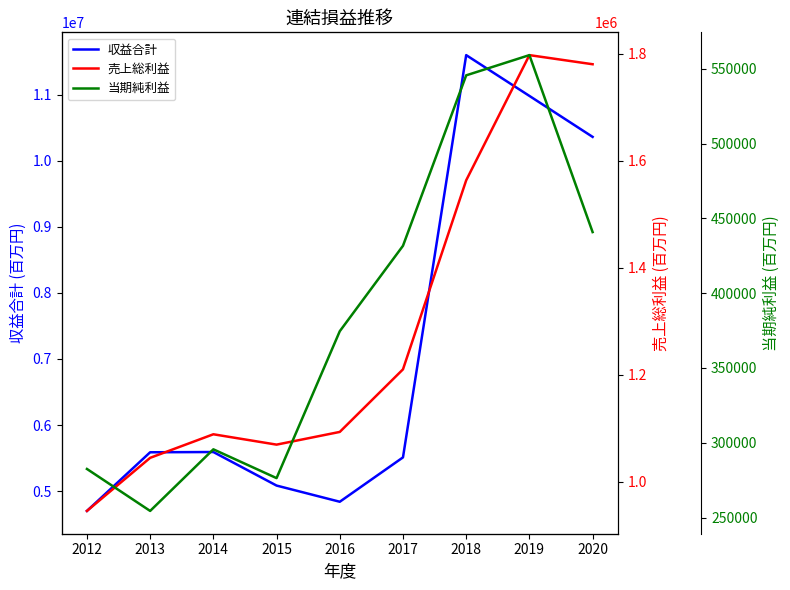

Reading left to right, transcribe all the data shown in this chart.

収益合計: 2012=4699466	2013=5587526	2014=5591435	2015=5083536	2016=4838464	2017=5510059	2018=11600485	2019=10982968	2020=10362628
売上総利益: 2012=945778	2013=1045022	2014=1089064	2015=1069711	2016=1093462	2017=1210440	2018=1563772	2019=1797788	2020=1780747
当期純利益: 2012=282491	2013=254425	2014=295621	2015=276368	2016=374593	2017=431720	2018=545689	2019=559209	2020=440883